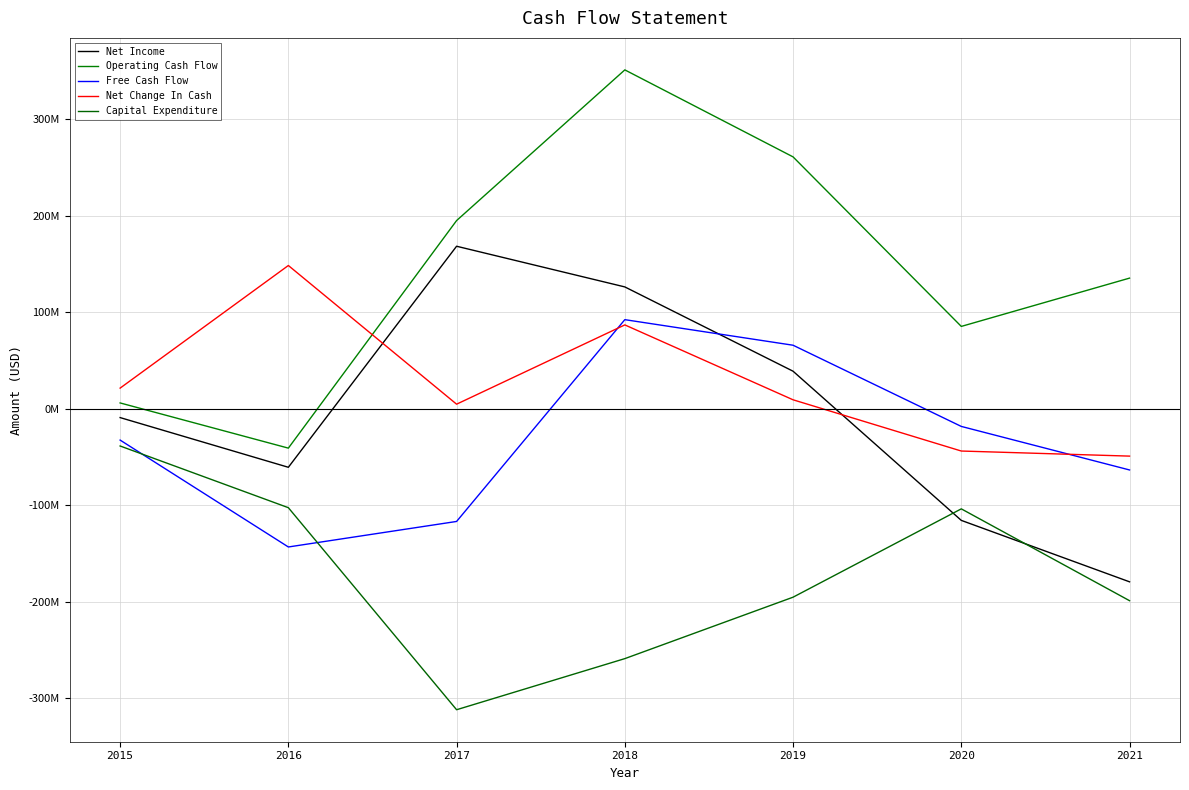

List the labels in order of Operating Cash Flow value, largest first.

2018, 2019, 2017, 2021, 2020, 2015, 2016